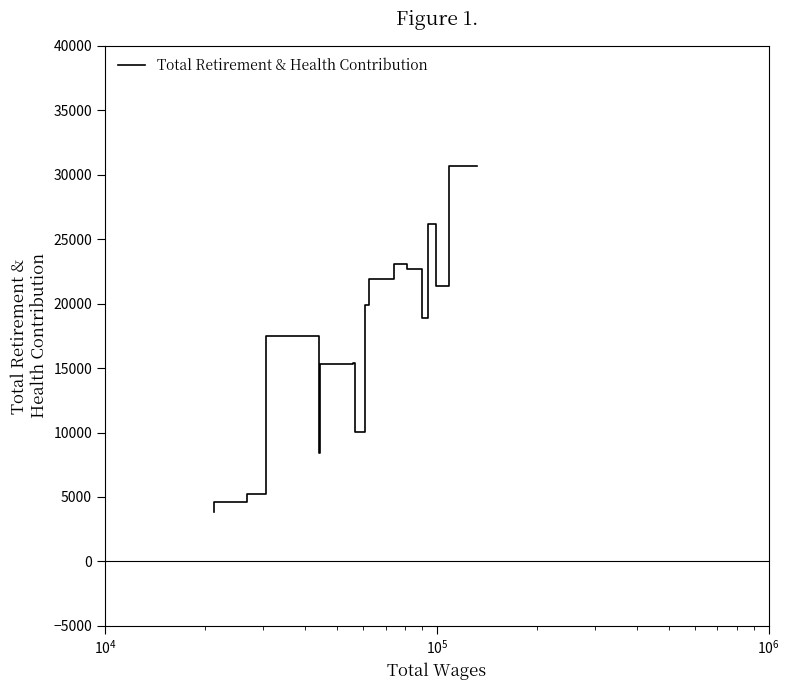

What is the value of the 7th point from the left?

21932